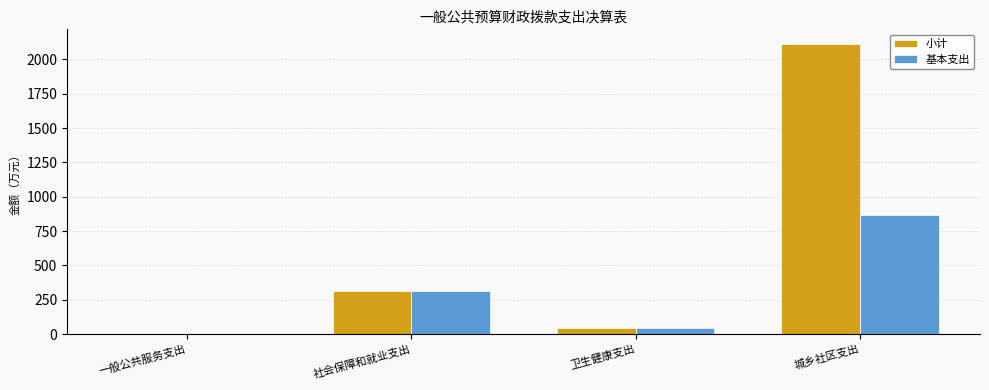

At which category is the sum across all series the highest?

城乡社区支出